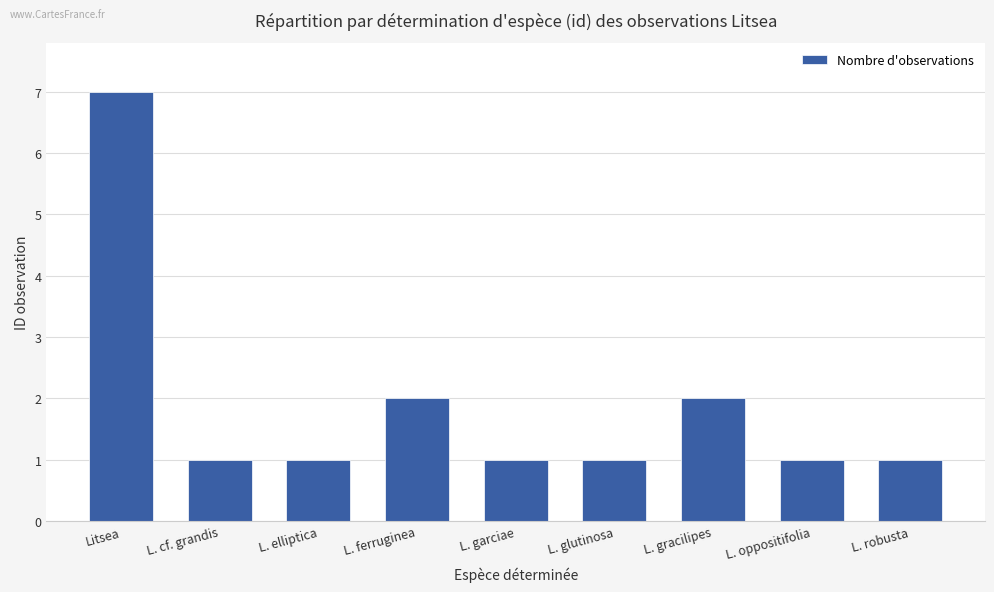

What is the ratio of the value at L. elliptica to the value at L. gracilipes?

0.5